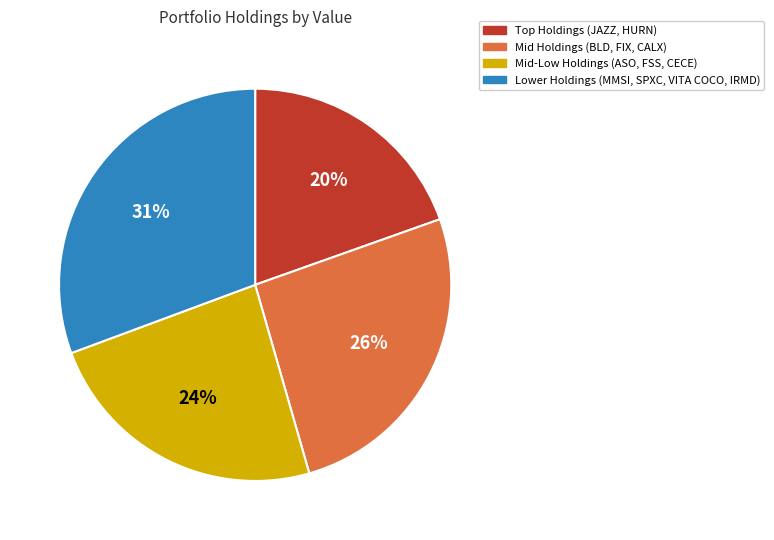

What percentage is the Lower Holdings (MMSI, SPXC, VITA COCO, IRMD) slice, to the nearest percent?

31%